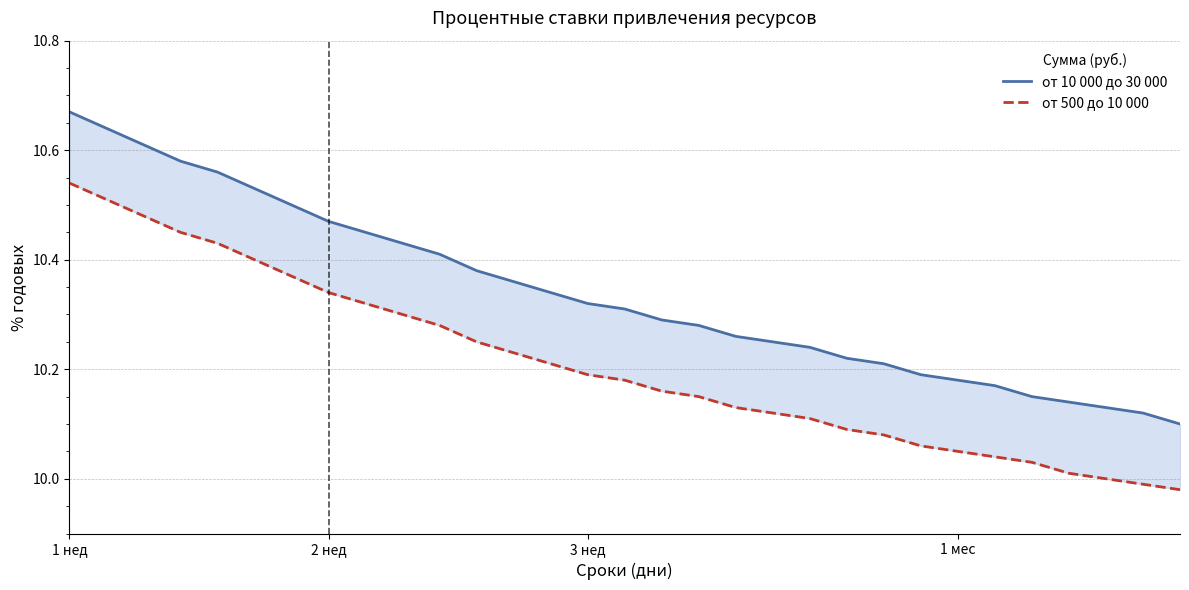

True or false: от 500 до 10 000 has more than 2 interior local peaks.

False